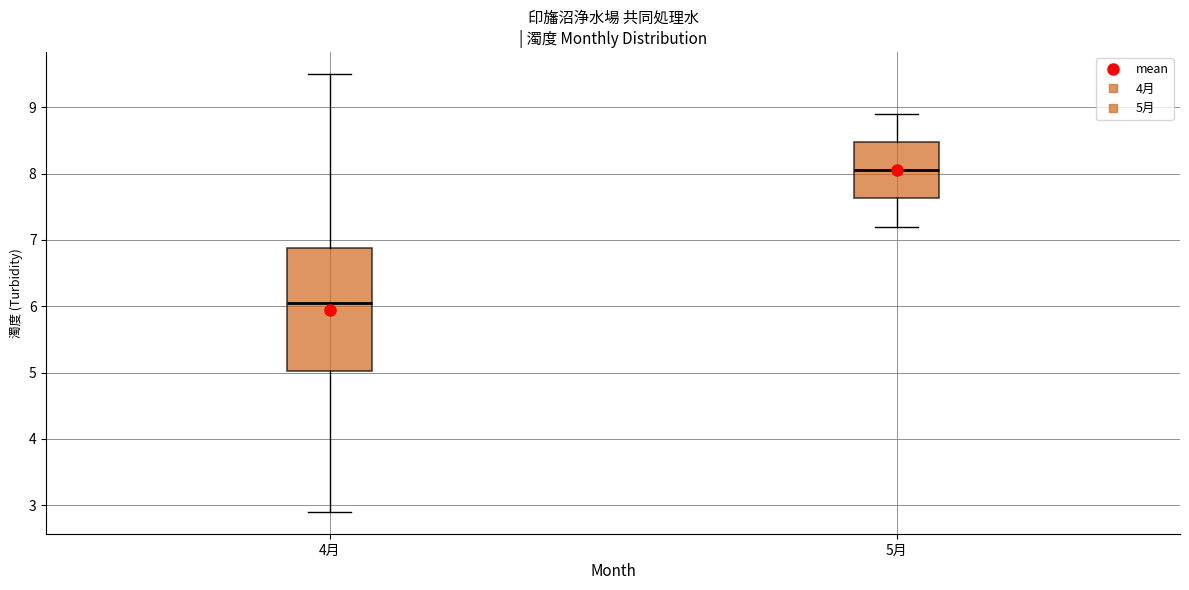

Reading left to right, read every box against the y-axis: the position of its median line, the range the box covers, and the ends of its whiskers. The values are not printed on the chart, so give them approximately, as read against the axis.

4月: median 6.1, box 5.0 to 6.9, whiskers 2.9 to 9.5
5月: median 8.1, box 7.6 to 8.5, whiskers 7.2 to 8.9